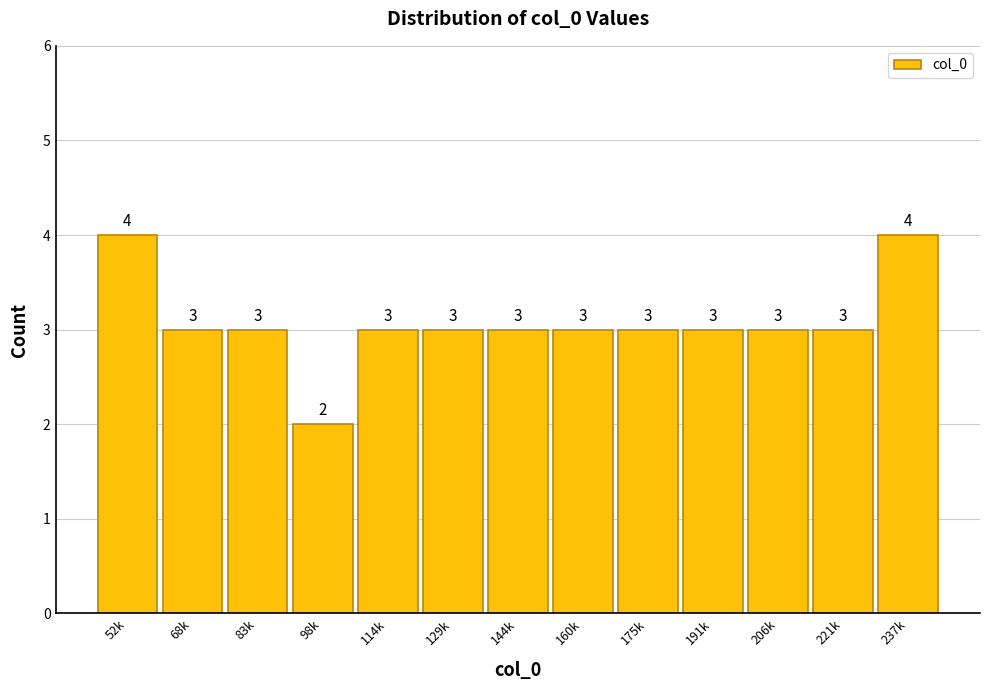

Reading left to right, transcribe all the data shown in this chart.

4	3	3	2	3	3	3	3	3	3	3	3	4